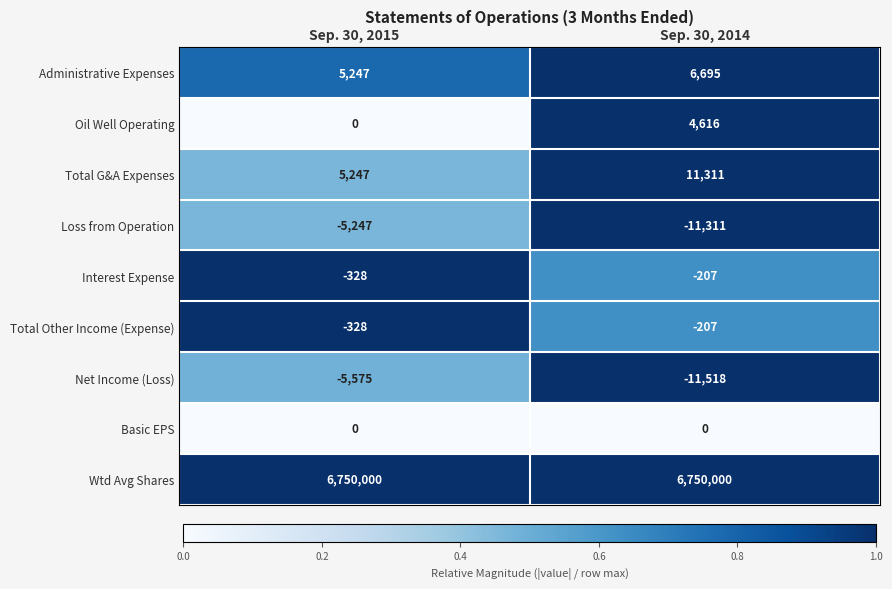

Read the Administrative Expenses value at Sep. 30, 2014, to the nearest 100.

6700